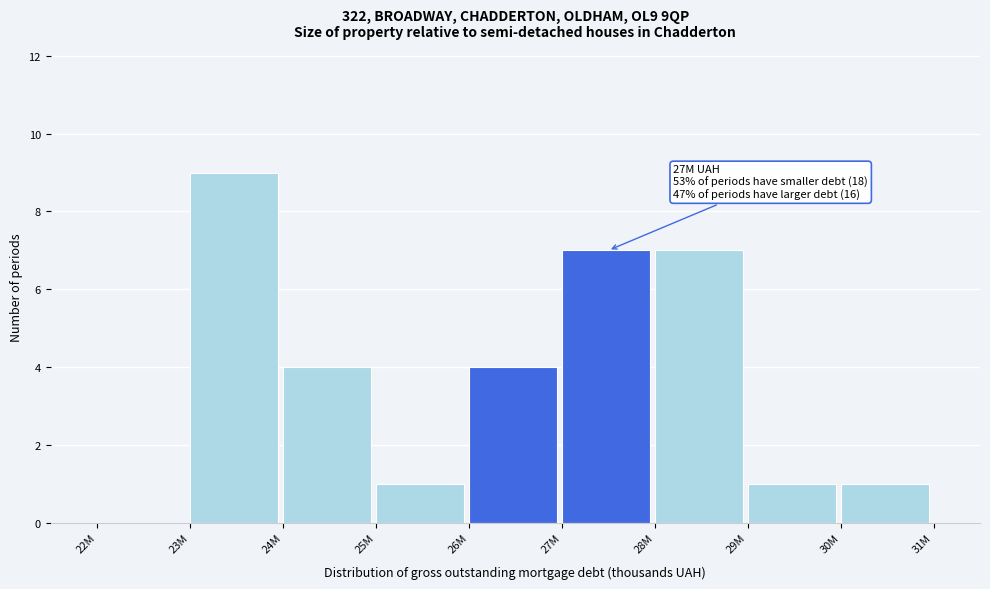

What is the sum of all values?

34